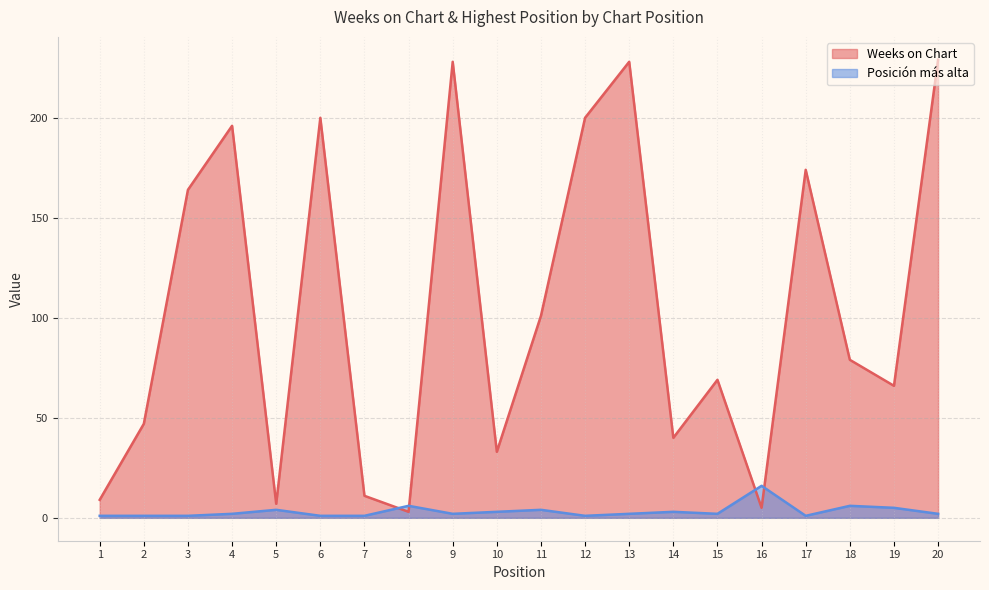

Reading right to left, list all the values displayed in this chart.

Weeks on Chart: 229	66	79	174	5	69	40	228	200	101	33	228	3	11	200	7	196	164	47	9
Posición más alta: 2	5	6	1	16	2	3	2	1	4	3	2	6	1	1	4	2	1	1	1